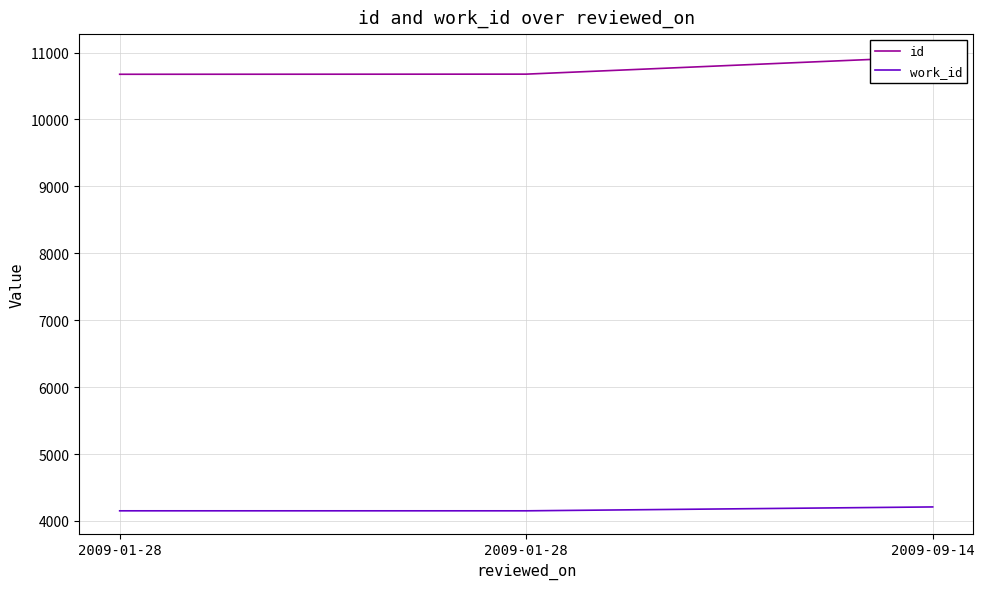

Is the value of id at 2009-01-28 greater than the value of work_id at 2009-01-28?

Yes